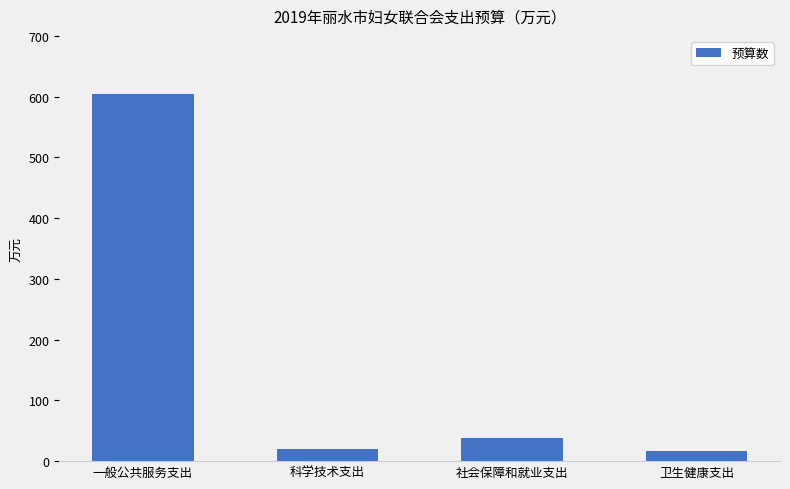

Where does the data first go above 38?

一般公共服务支出